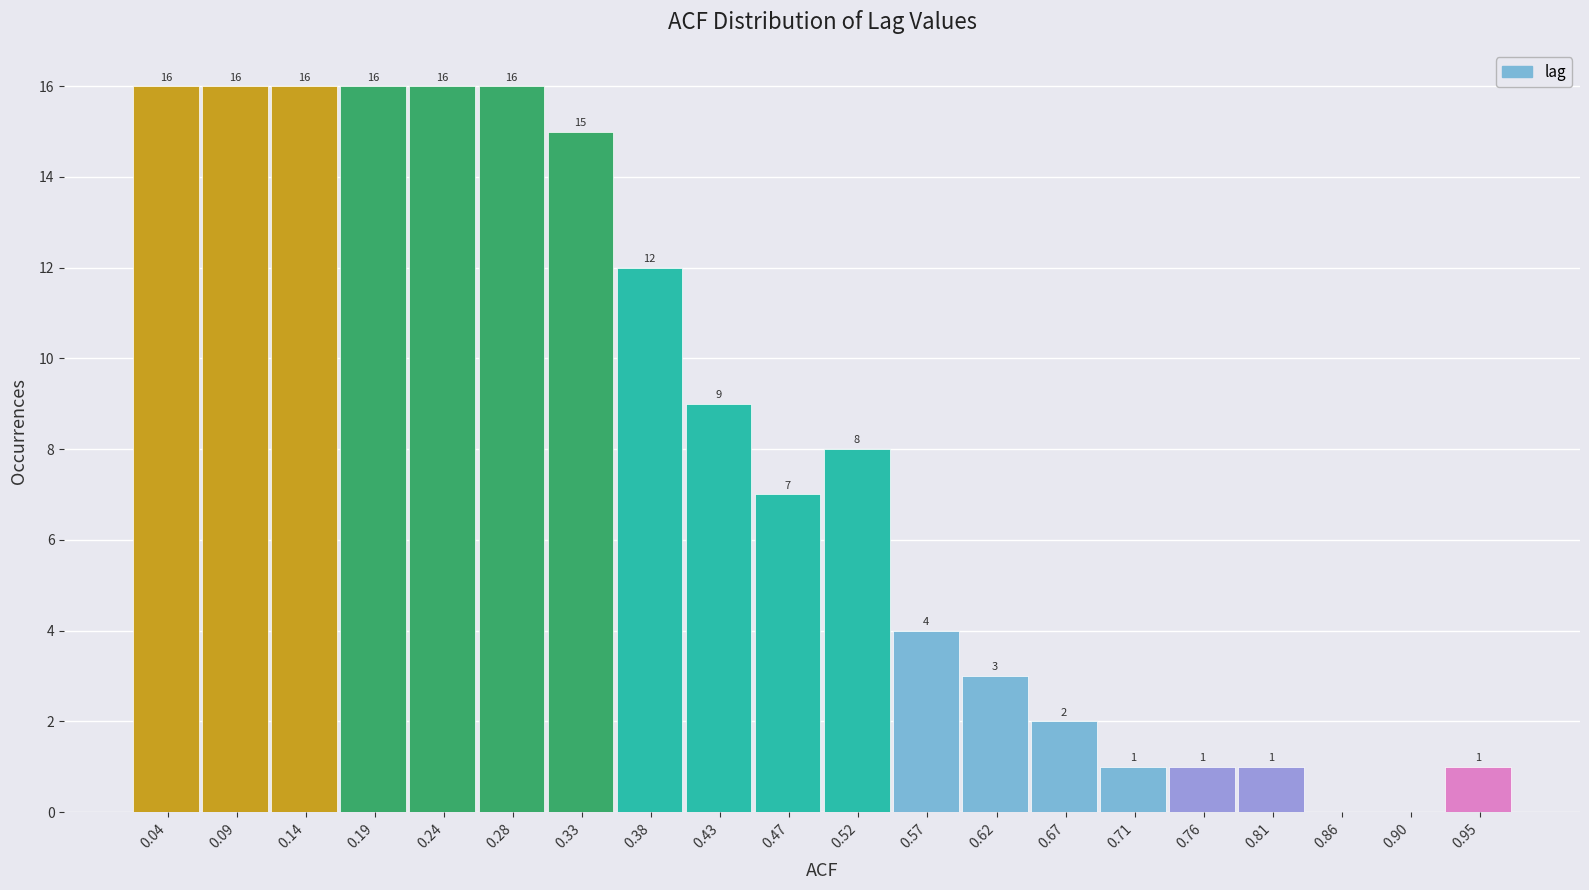

Reading left to right, transcribe all the data shown in this chart.

0.04=16	0.09=16	0.14=16	0.19=16	0.24=16	0.28=16	0.33=15	0.38=12	0.43=9	0.47=7	0.52=8	0.57=4	0.62=3	0.67=2	0.71=1	0.76=1	0.81=1	0.86=0	0.90=0	0.95=1